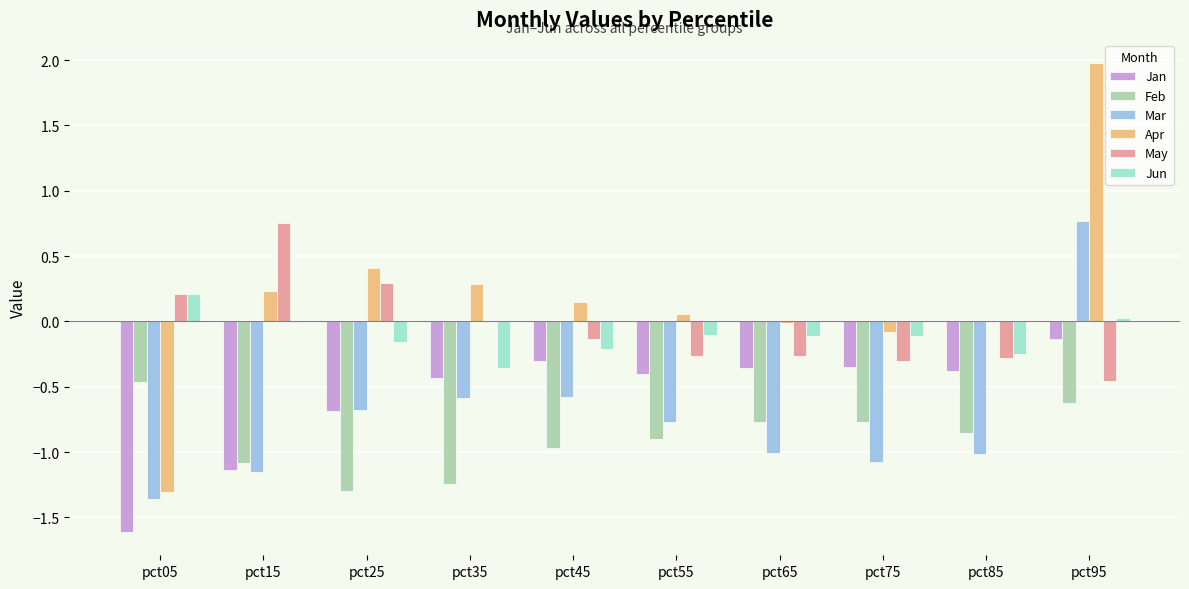

Are the bars horizontal?

No